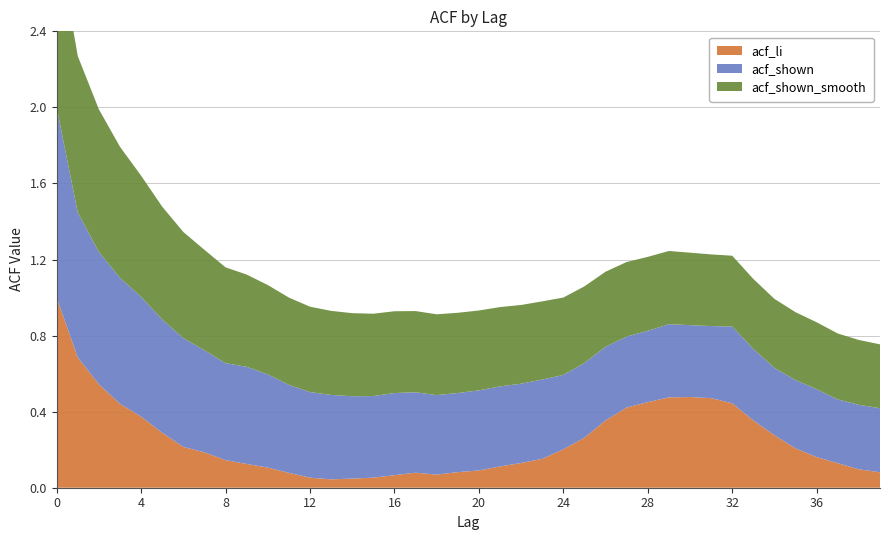

Reading left to right, extract all data points from this chart.

acf_li: 0=1.0	1=0.7	2=0.5	3=0.4	4=0.4	5=0.3	6=0.2	7=0.2	8=0.1	9=0.1	10=0.1	11=0.1	12=0.1	13=0.0	14=0.0	15=0.1	16=0.1	17=0.1	18=0.1	19=0.1	20=0.1	21=0.1	22=0.1	23=0.2	24=0.2	25=0.3	26=0.4	27=0.4	28=0.5	29=0.5	30=0.5	31=0.5	32=0.4	33=0.4	34=0.3	35=0.2	36=0.2	37=0.1	38=0.1	39=0.1
acf_shown: 0=1.0	1=0.8	2=0.7	3=0.7	4=0.6	5=0.6	6=0.6	7=0.5	8=0.5	9=0.5	10=0.5	11=0.5	12=0.5	13=0.4	14=0.4	15=0.4	16=0.4	17=0.4	18=0.4	19=0.4	20=0.4	21=0.4	22=0.4	23=0.4	24=0.4	25=0.4	26=0.4	27=0.4	28=0.4	29=0.4	30=0.4	31=0.4	32=0.4	33=0.4	34=0.4	35=0.4	36=0.4	37=0.3	38=0.3	39=0.3
acf_shown_smooth: 0=0.9	1=0.8	2=0.8	3=0.7	4=0.6	5=0.6	6=0.6	7=0.5	8=0.5	9=0.5	10=0.5	11=0.5	12=0.4	13=0.4	14=0.4	15=0.4	16=0.4	17=0.4	18=0.4	19=0.4	20=0.4	21=0.4	22=0.4	23=0.4	24=0.4	25=0.4	26=0.4	27=0.4	28=0.4	29=0.4	30=0.4	31=0.4	32=0.4	33=0.4	34=0.4	35=0.4	36=0.4	37=0.3	38=0.3	39=0.3